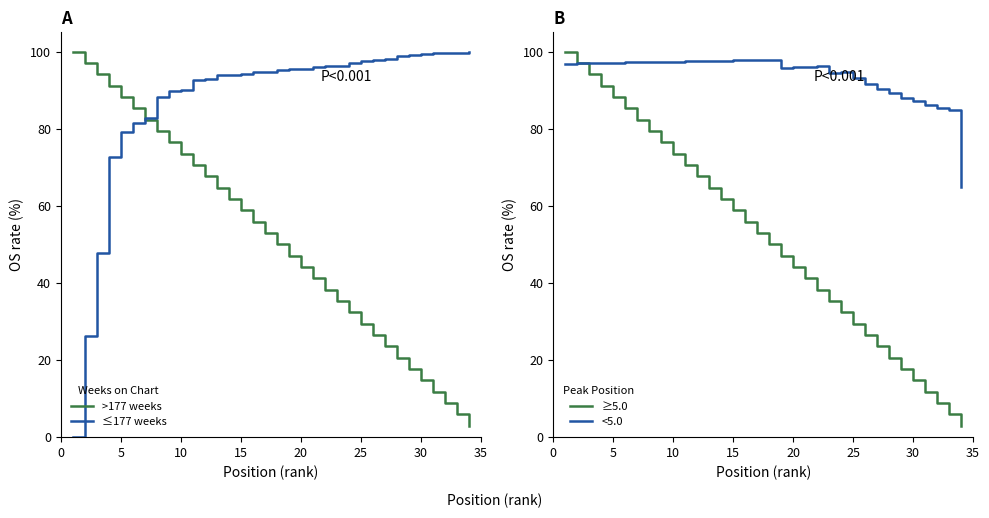

The ≥5.0 series shows 14.7 at 30. True or false?

True